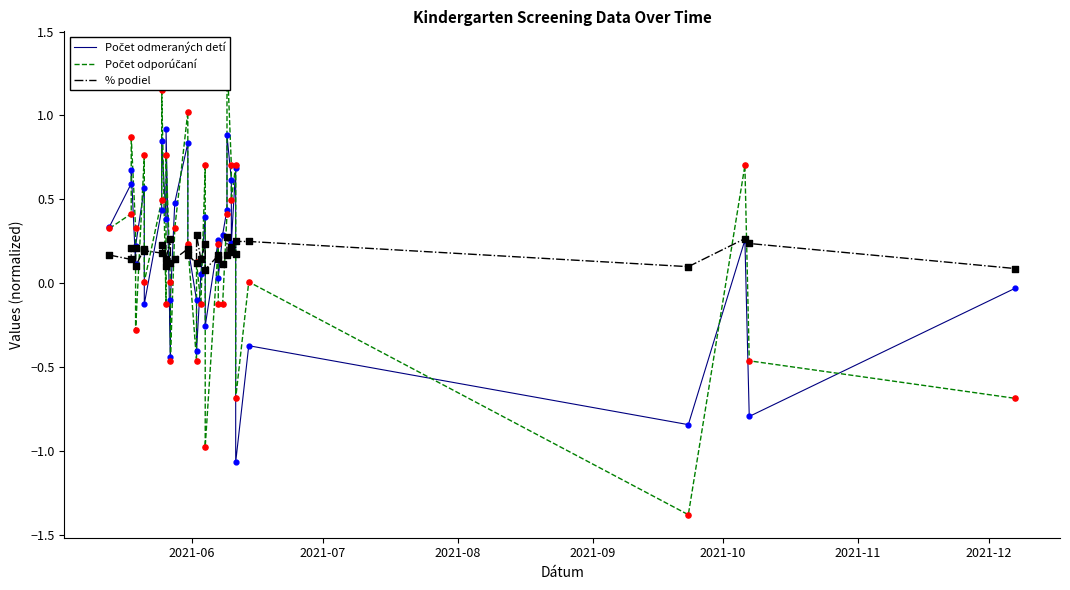

Which series has the largest total across all categories?

% podiel